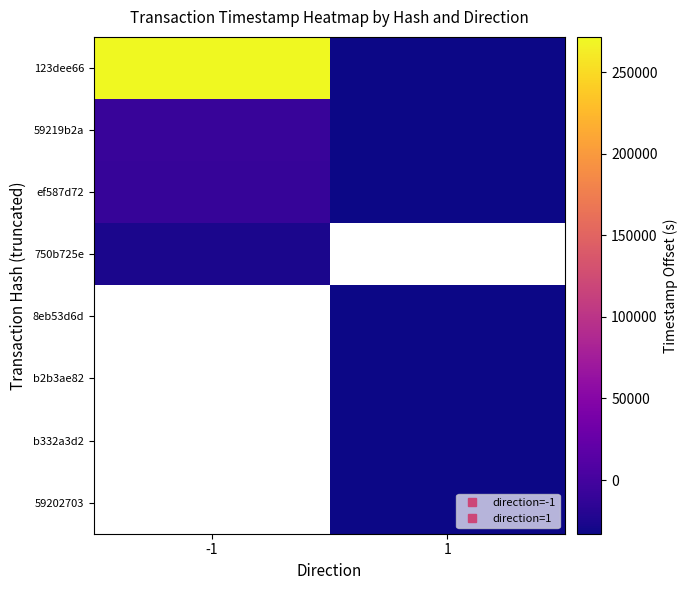

Is the value of b2b3ae82 at 1 greater than the value of 59202703 at 1?

Yes